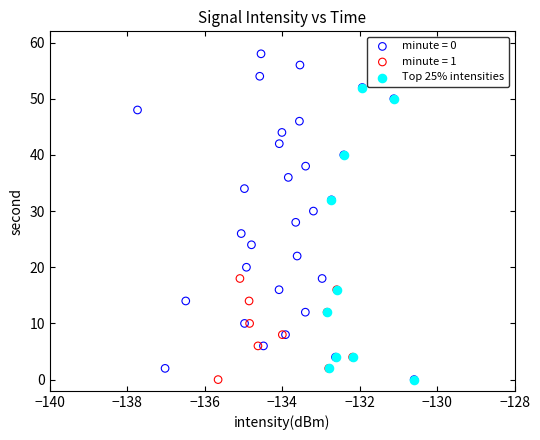

Which series reaches the maximum Y coordinate?

minute = 0